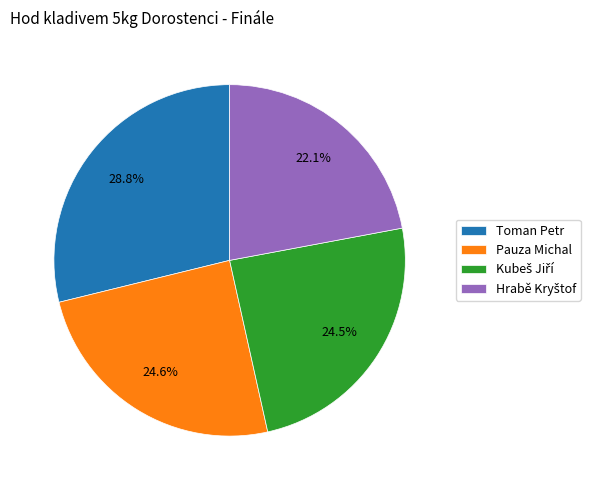

What is the ratio of the value at Pauza Michal to the value at Toman Petr?

0.9